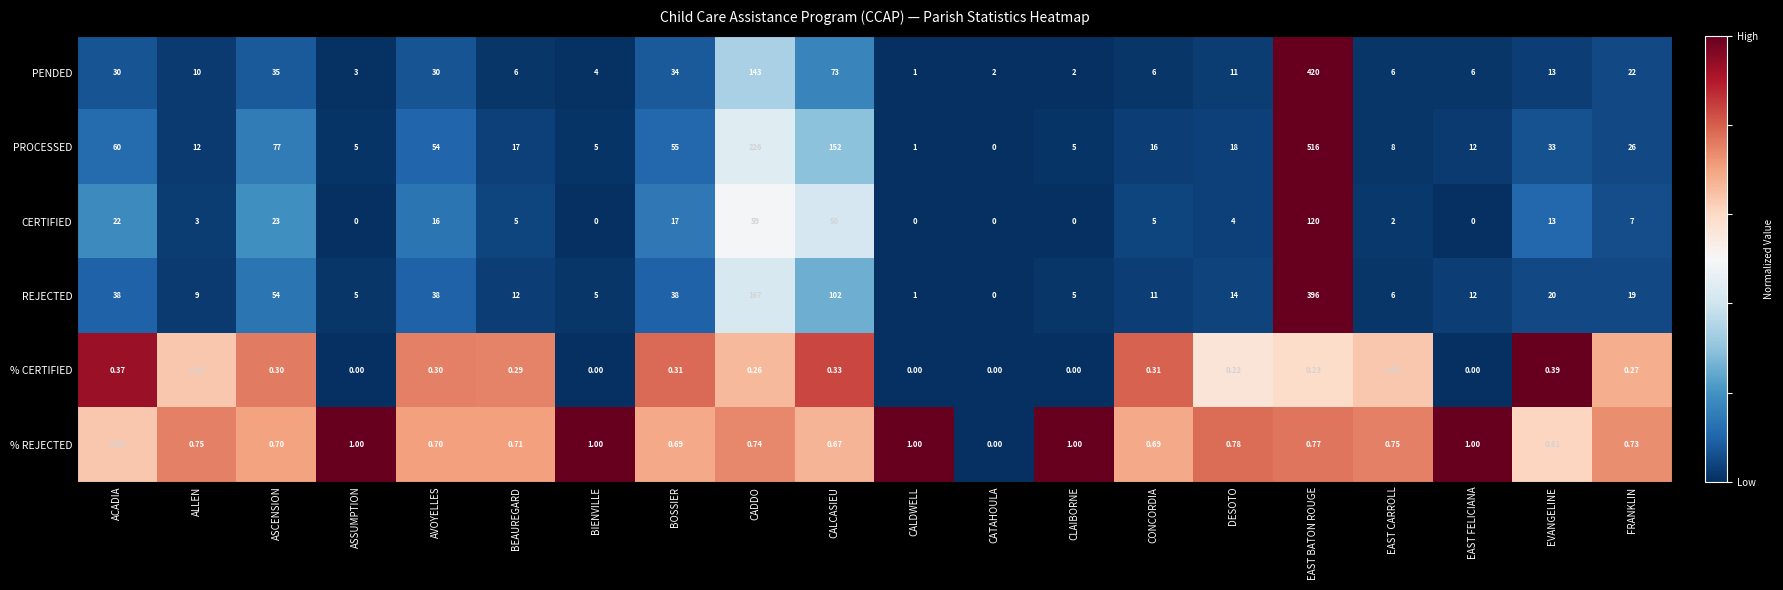

Which series has the largest total across all categories?

PROCESSED